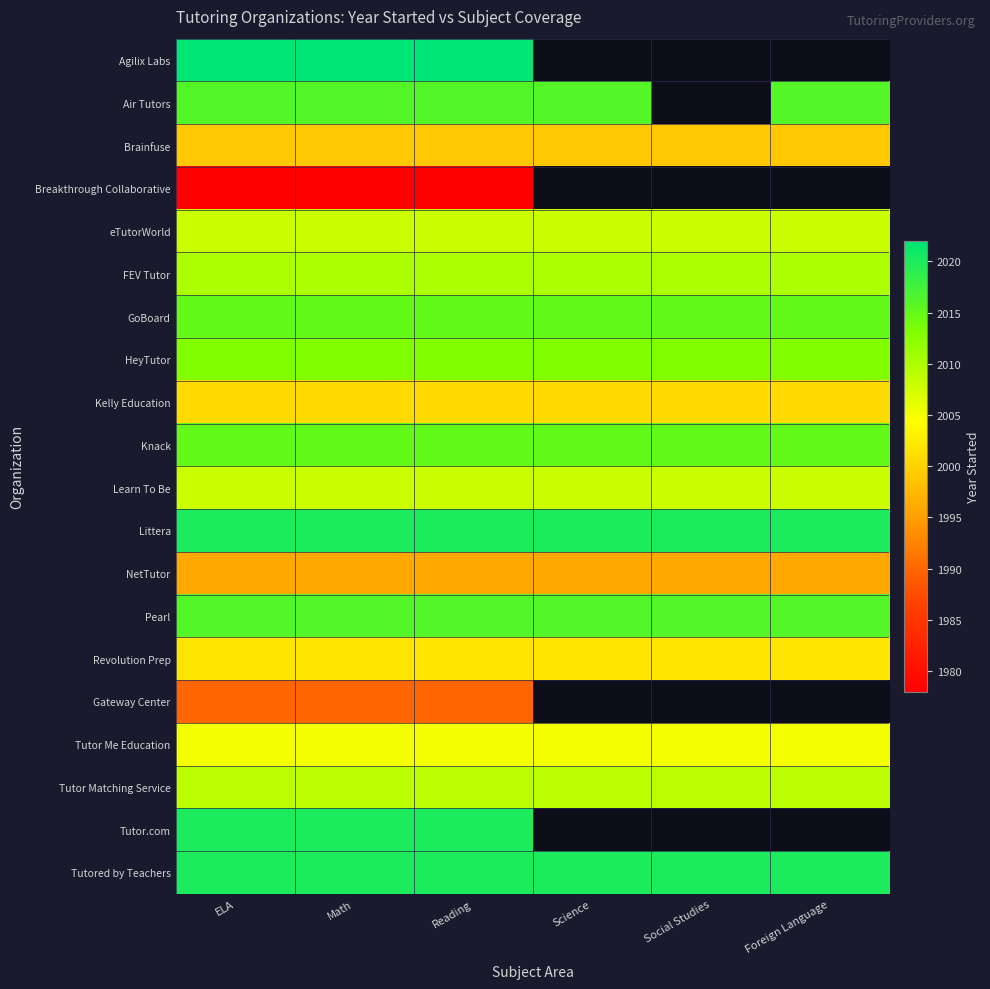

True or false: GoBoard has a value of 2015.0 at Reading.

True